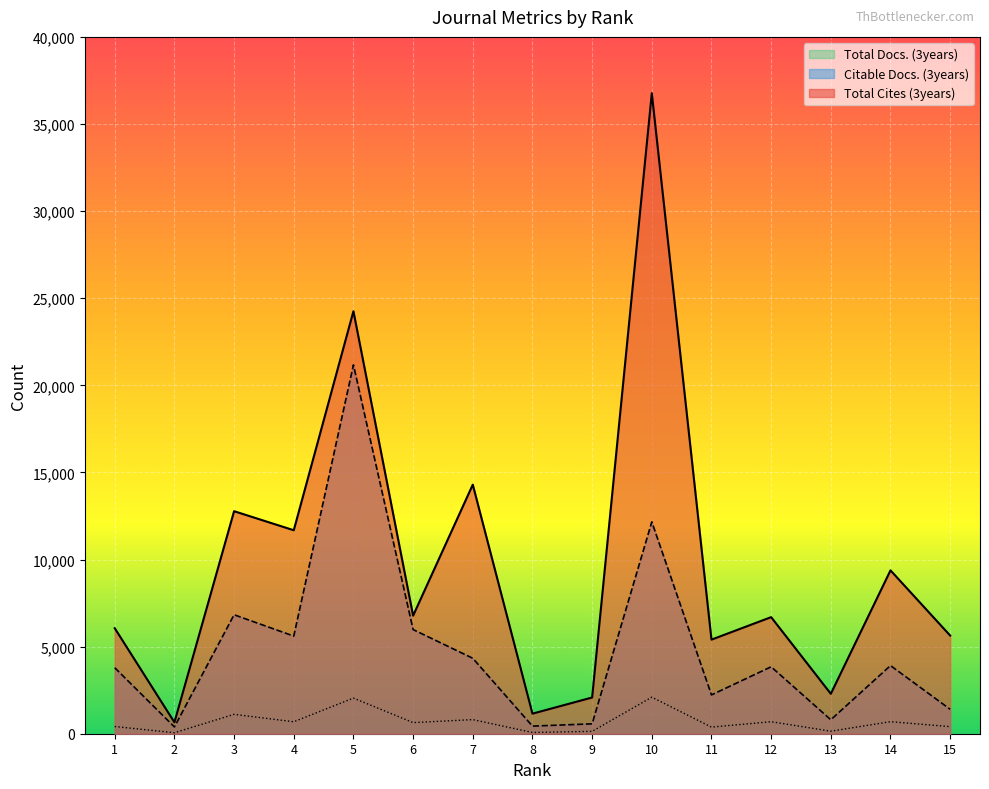

List the labels in order of Total Cites (3years) value, largest first.

10, 5, 7, 3, 4, 14, 6, 12, 1, 15, 11, 13, 9, 8, 2